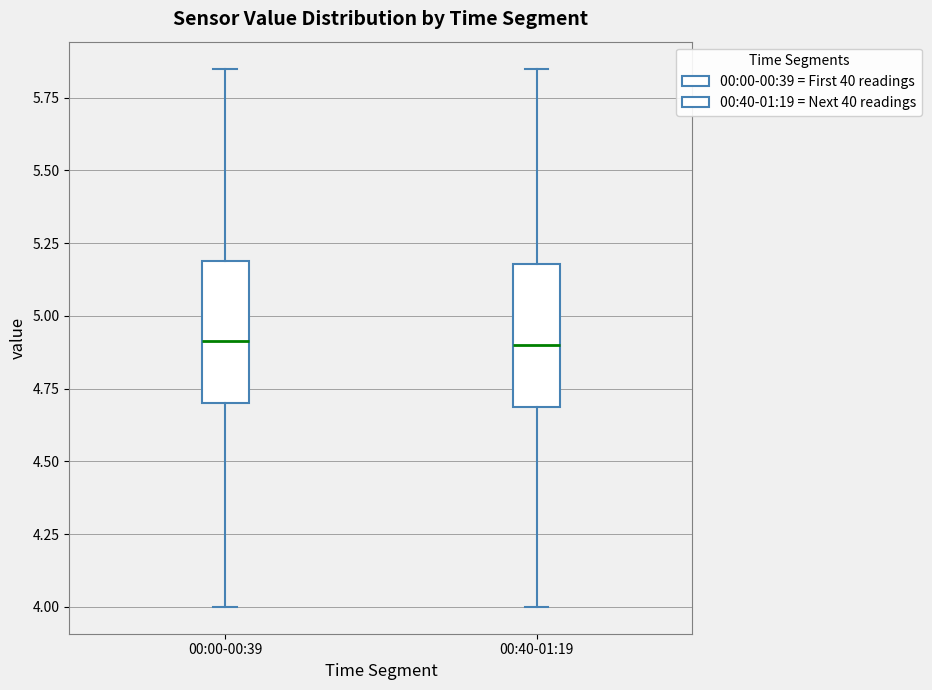

Where is the lower edge of the box for 00:40-01:19 on the y-axis? The values are not printed on the chart, so give them approximately, as read against the axis.

4.70